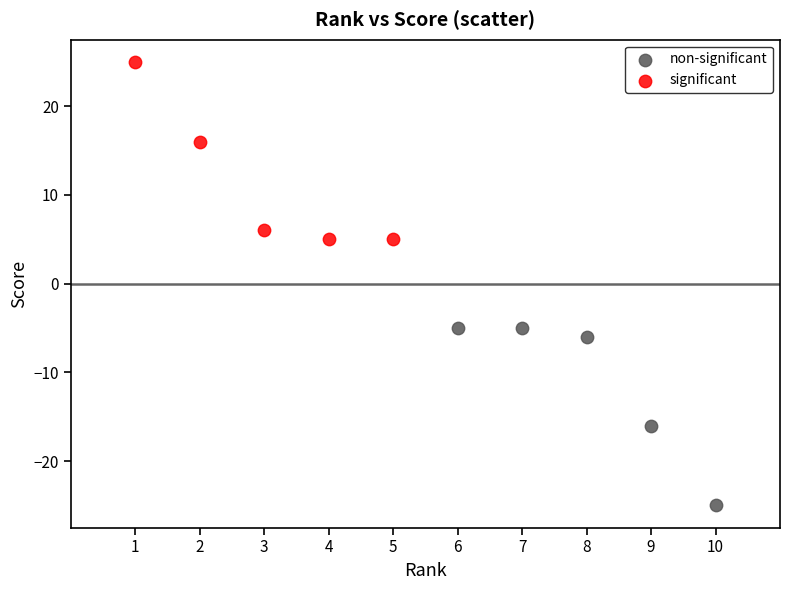

Which series reaches the maximum Y coordinate?

significant